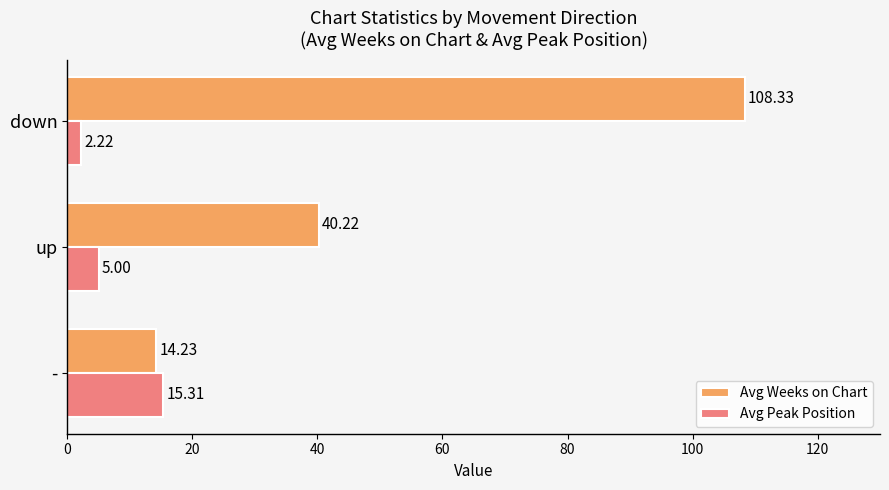

Rank the series by their maximum value, from highest to lowest.

Avg Weeks on Chart, Avg Peak Position